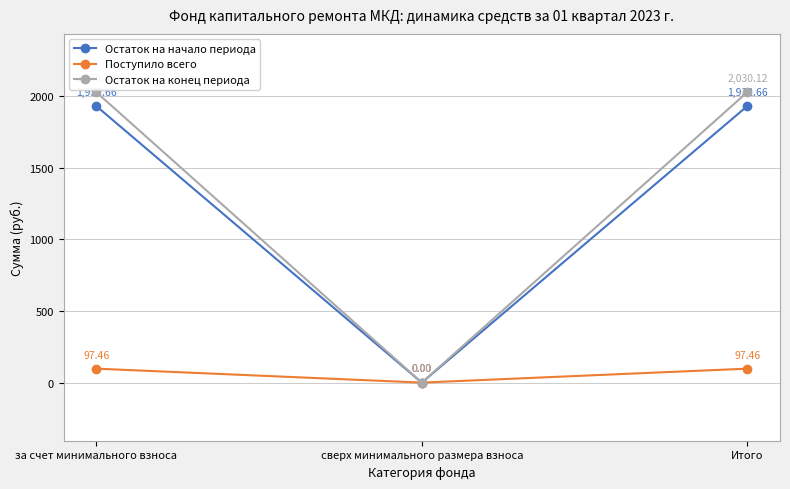

Is the value of Остаток на начало периода at за счет минимального взноса greater than the value of Остаток на конец периода at сверх минимального размера взноса?

Yes